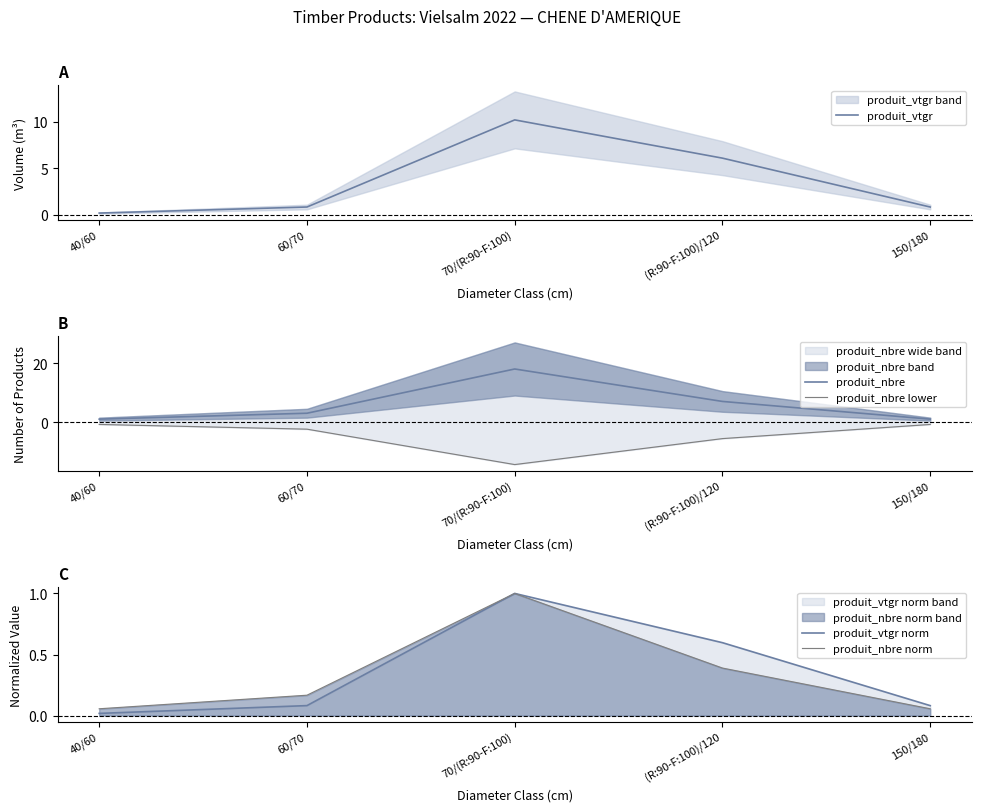

Which series changed the most between 70/(R:90-F:100) and (R:90-F:100)/120?

produit_nbre